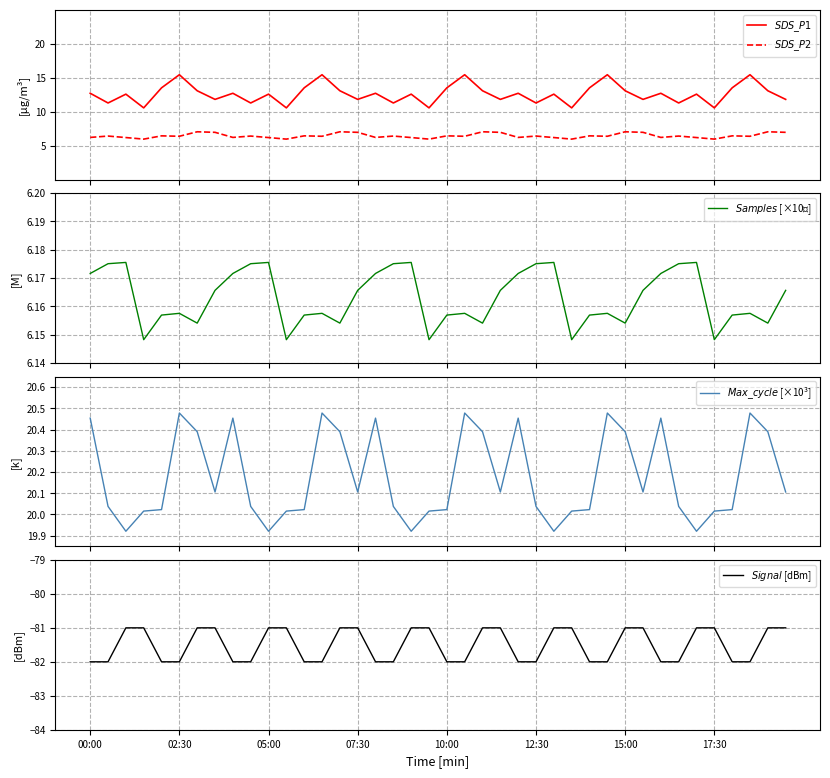

What is the total value across all series at 18?

-36.2